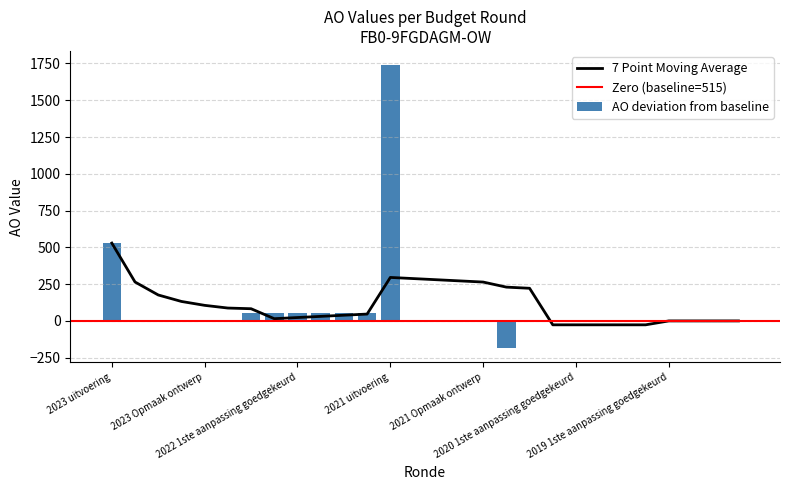

What is the maximum value shown in the chart?

1739